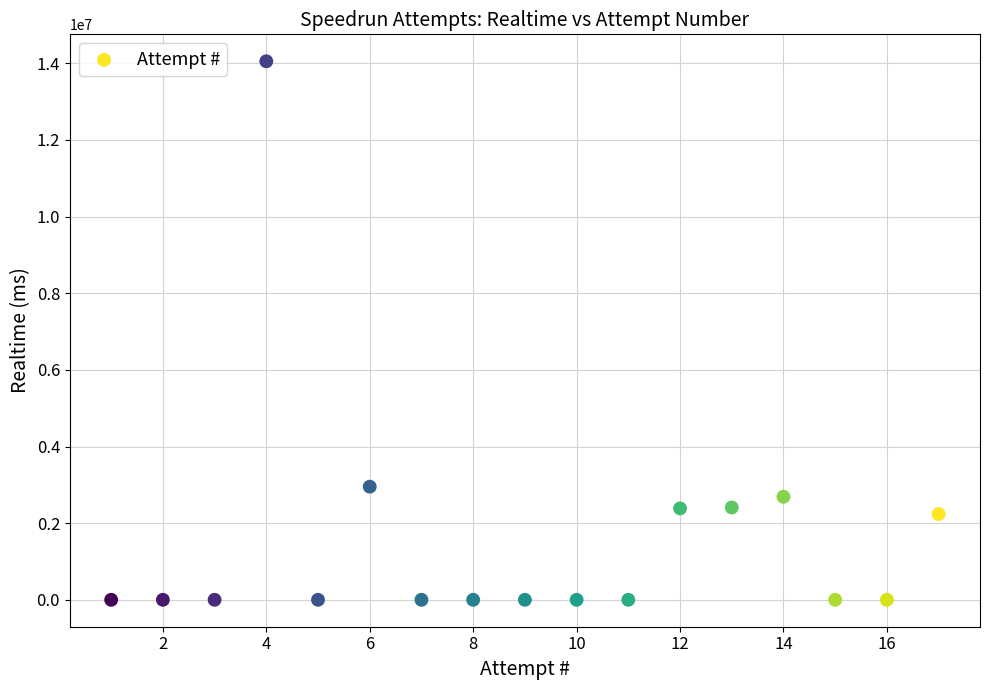

What Y value in the scatter plot is closest to 7026302?

2951907